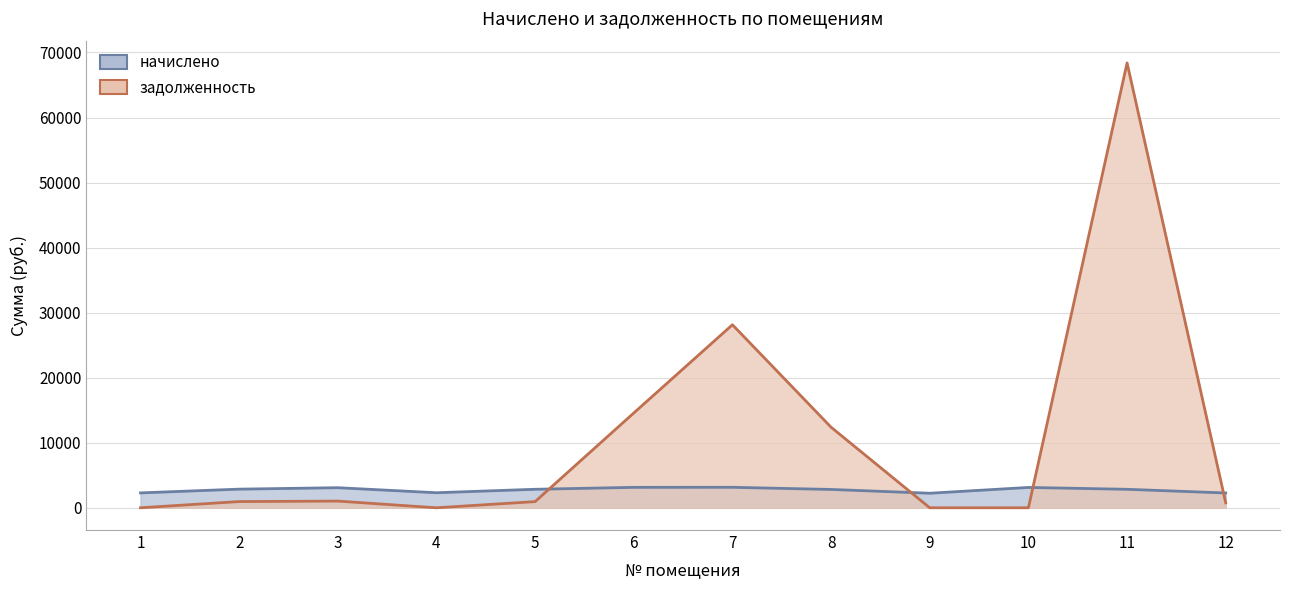

Rank the series at 2 from lowest to highest value.

задолженность, начислено